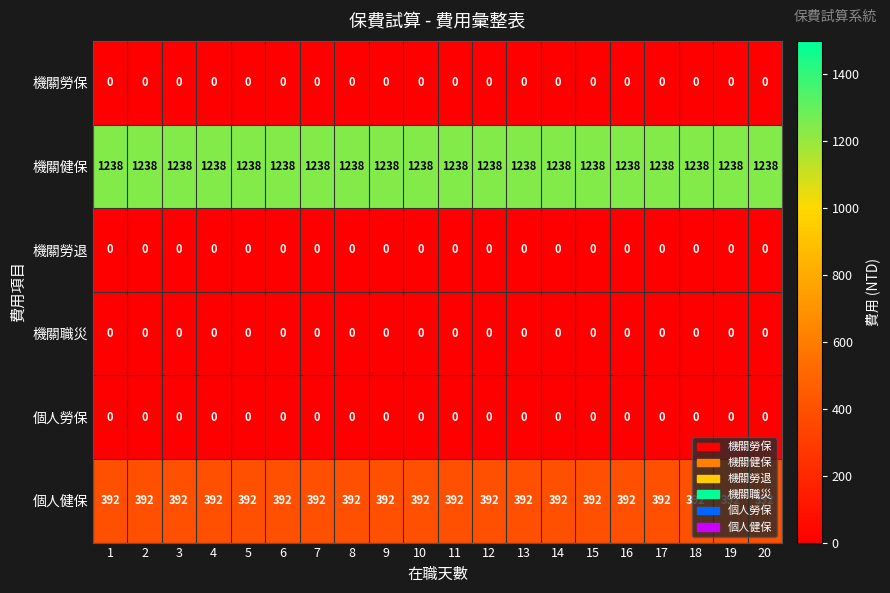

At how many categories does at least one series exceed 1043?

20